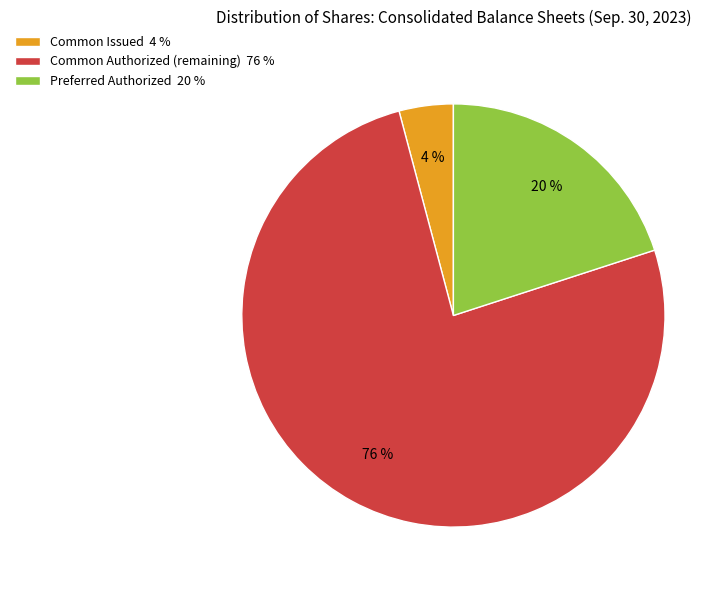

Between Common Authorized (remaining) 76 % and Preferred Authorized 20 %, which is larger?

Common Authorized (remaining) 76 %